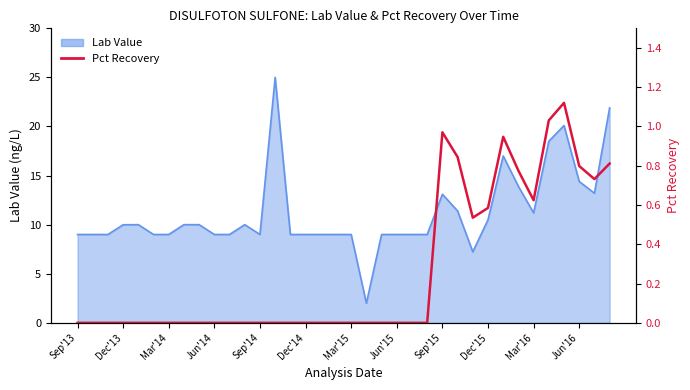

How many values are above zero?

12